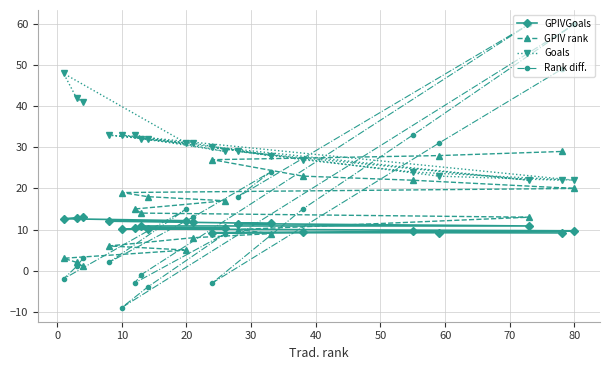

How many interior local valleys does the Goals series have?

5